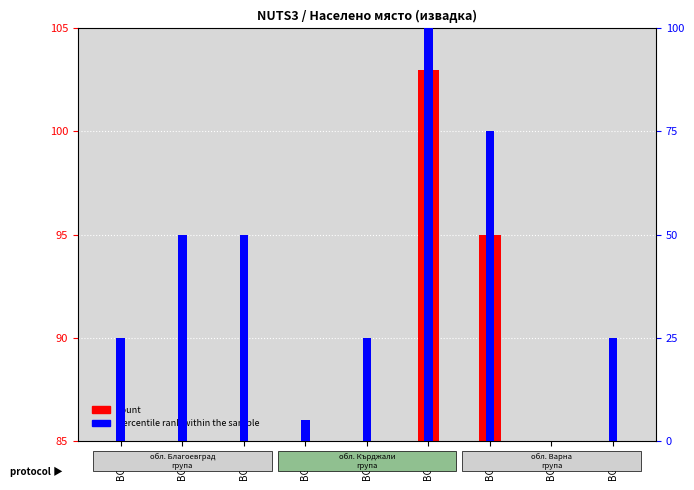

Reading left to right, extract all data points from this chart.

count: 45	38	52	41	67	103	95	38	44
percentile rank within the sample: 25	50	50	5	25	100	75	0	25